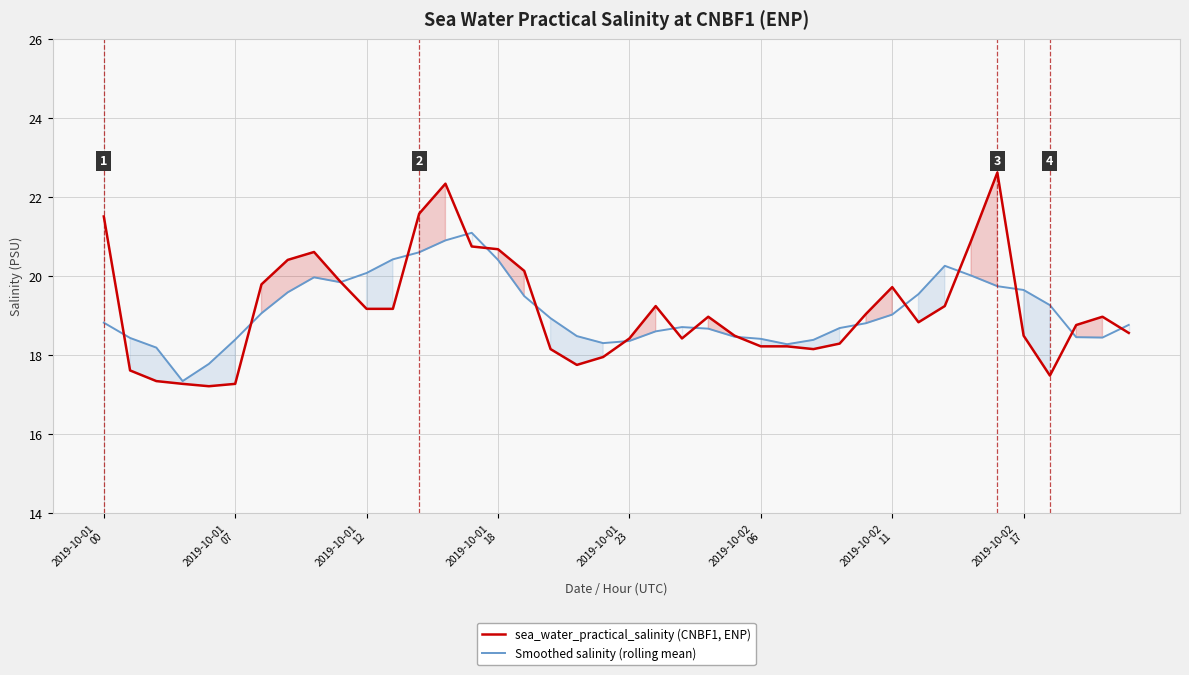

What is the minimum value for Smoothed salinity (rolling mean)?

17.3